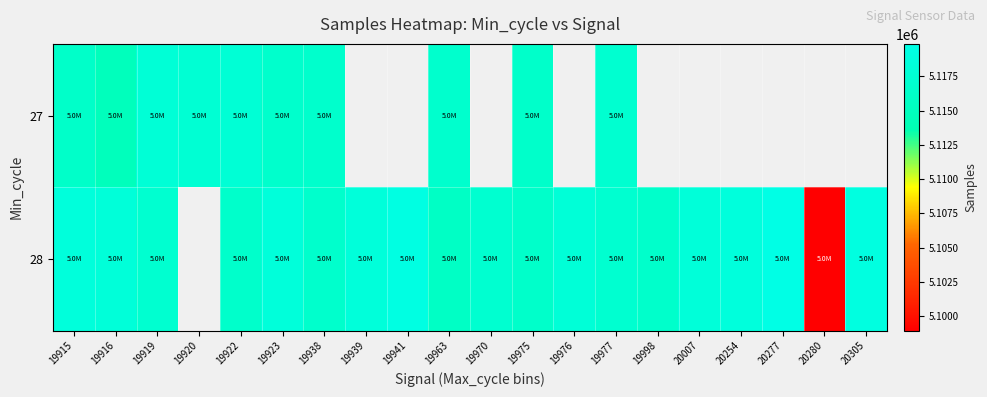

What is the maximum value for 28?

5119880.0